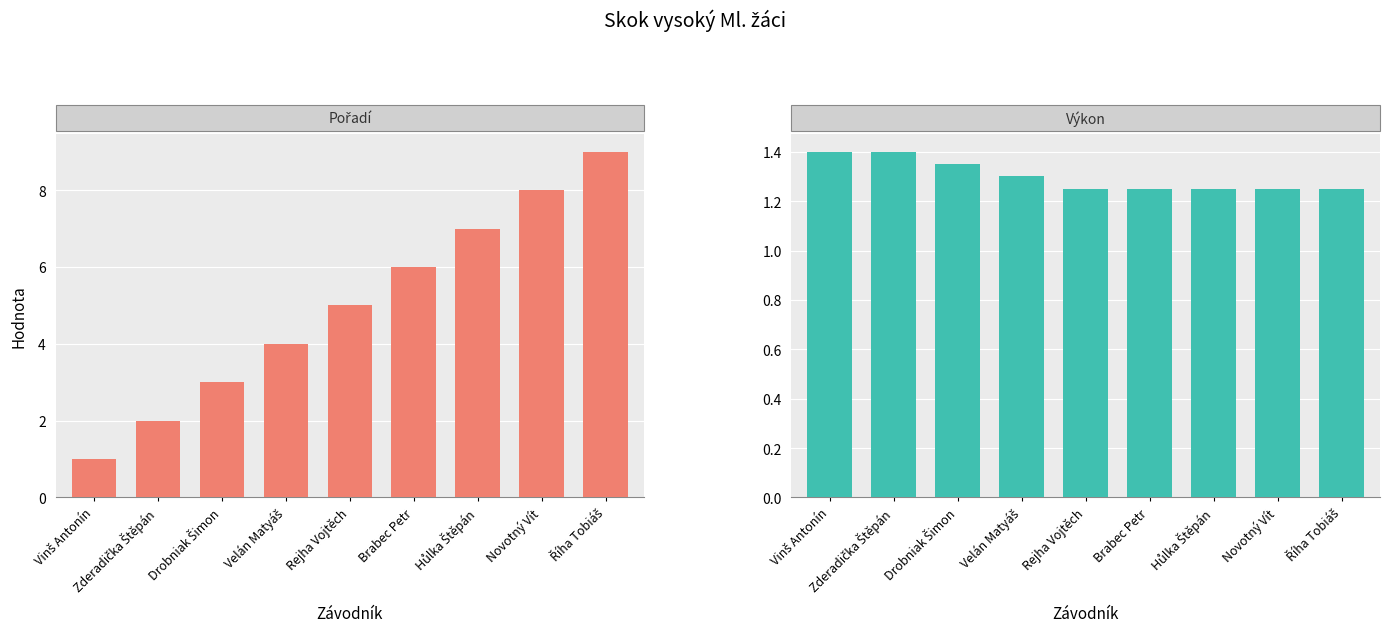

Reading right to left, list all the values displayed in this chart.

Pořadí: Říha Tobiáš=9.0	Novotný Vít=8.0	Hůlka Štěpán=7.0	Brabec Petr=6.0	Rejha Vojtěch=5.0	Velán Matyáš=4.0	Drobniak Šimon=3.0	Zderadička Štěpán=2.0	Vinš Antonín=1.0
Výkon: Říha Tobiáš=1.2	Novotný Vít=1.2	Hůlka Štěpán=1.2	Brabec Petr=1.2	Rejha Vojtěch=1.2	Velán Matyáš=1.3	Drobniak Šimon=1.4	Zderadička Štěpán=1.4	Vinš Antonín=1.4